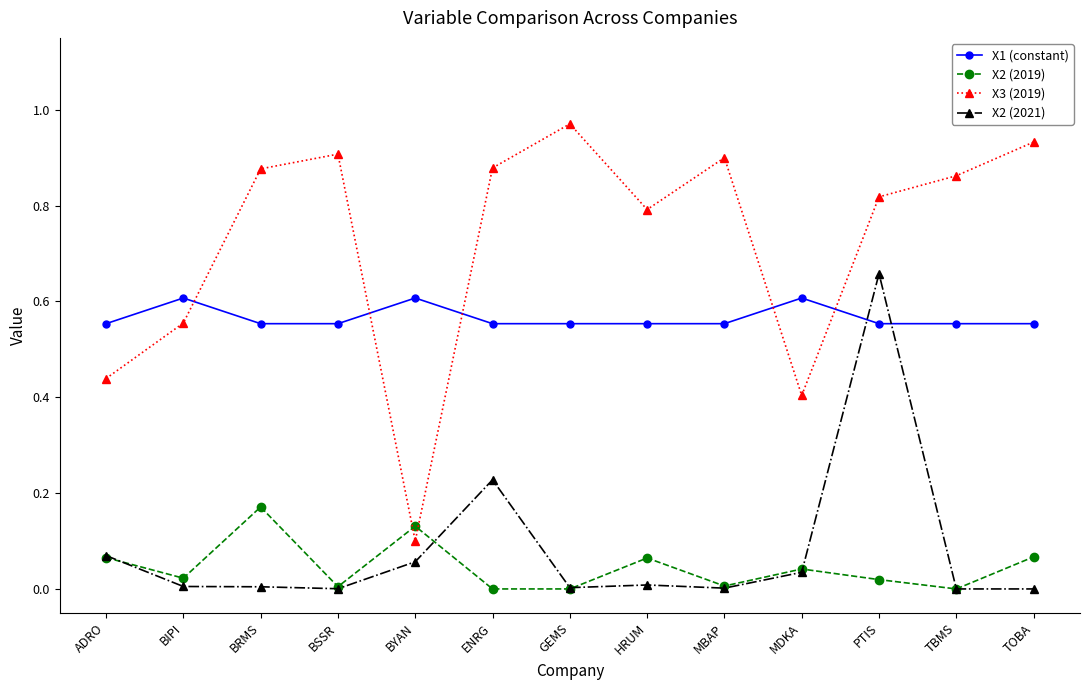

List the series in order of their peak value, lowest first.

X2 (2019), X1 (constant), X2 (2021), X3 (2019)